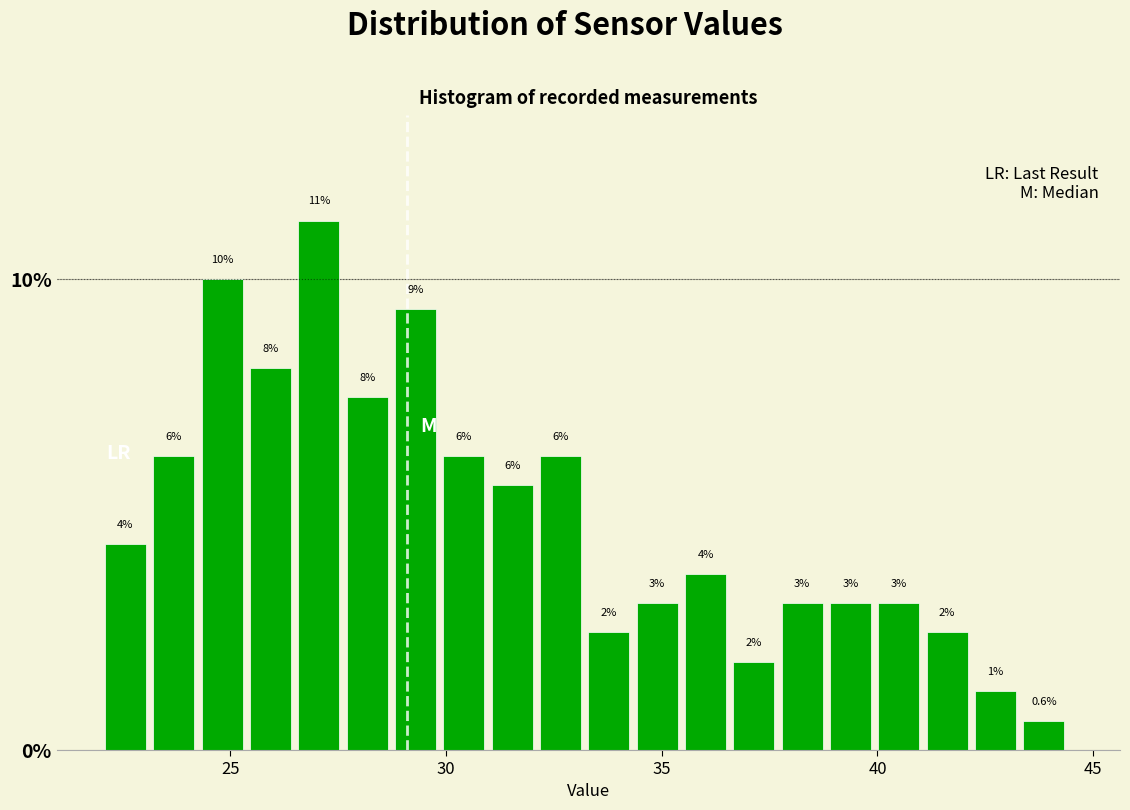

Read against the x-axis, roughly where is the centre of the tallest bar?

27.0